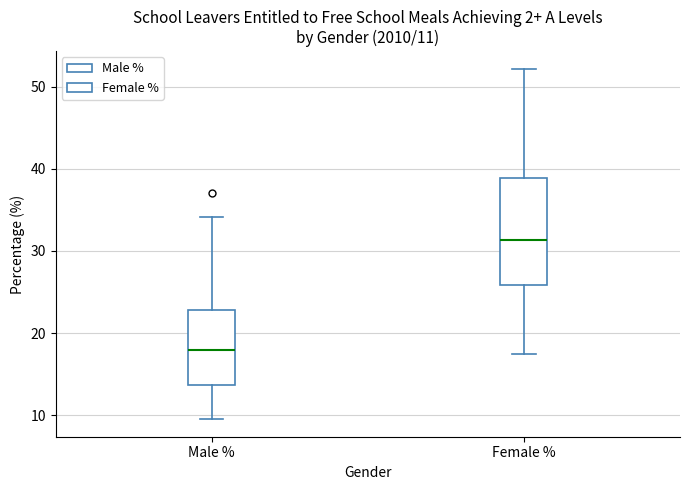

Comparing the boxes themselves (not the whiskers), which one is the tallest?

Female %